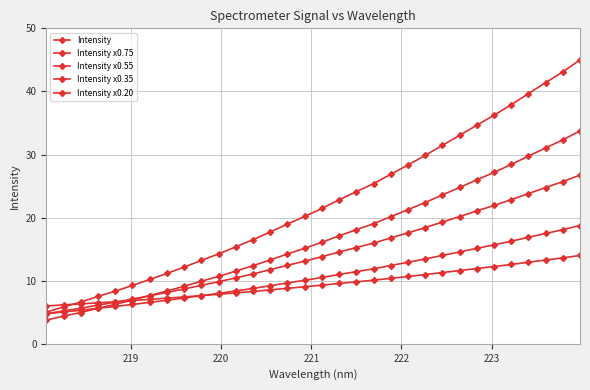

Is this an area chart (filled region under the line)?

No